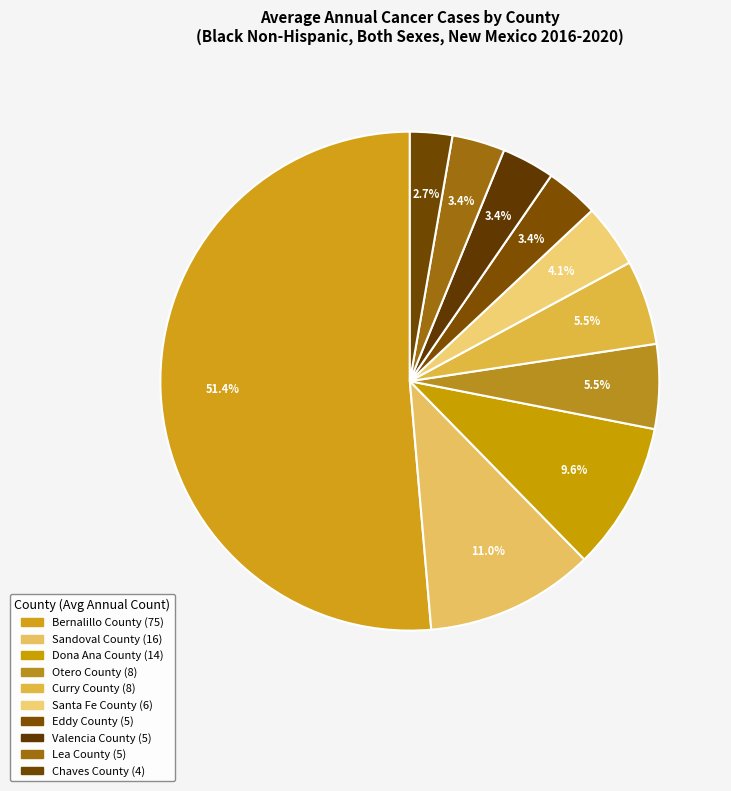

To the nearest percent, what is the combined percentage of Lea County and Chaves County?

6%